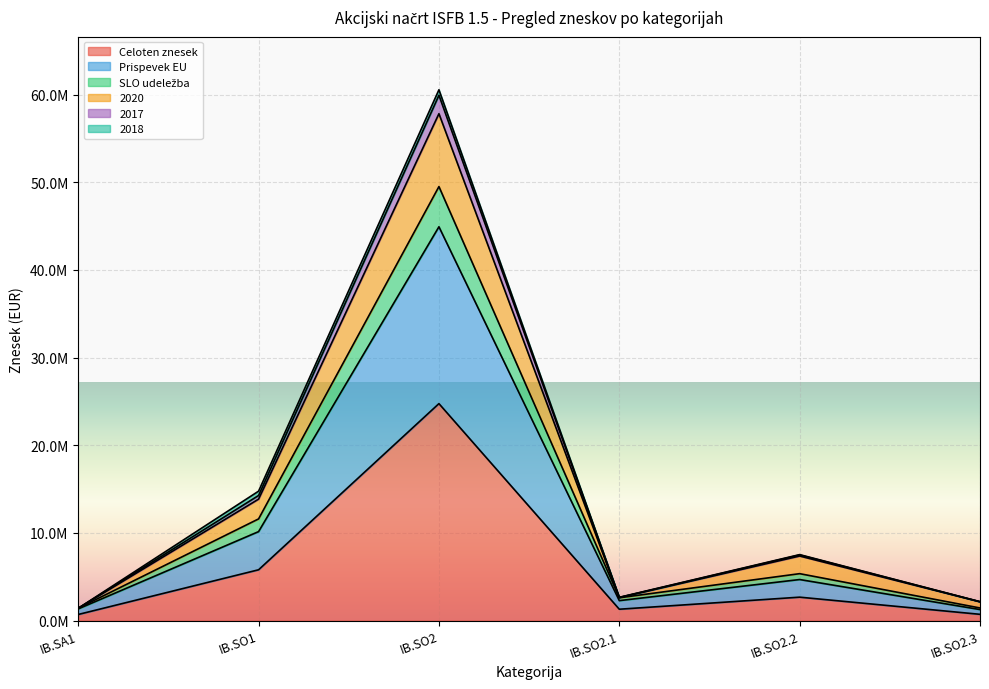

What is the label of the 3rd point from the left?

IB.SO2